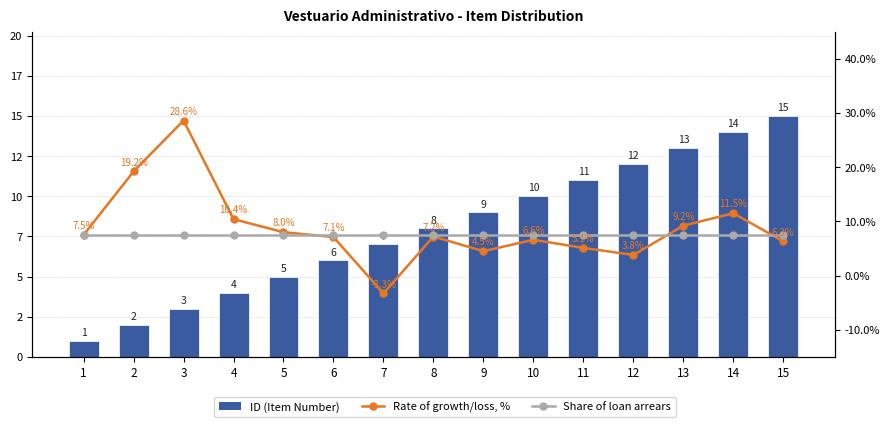

How many values in Rate of growth/loss, % are below zero?

1